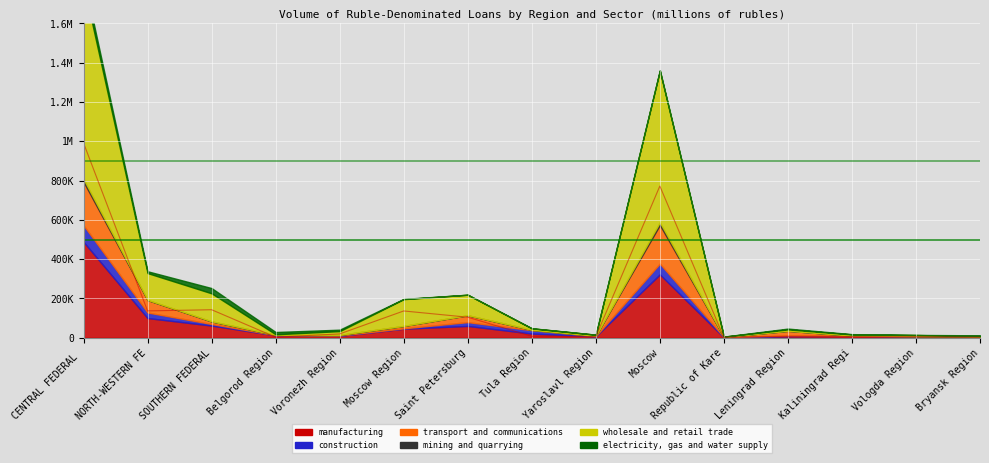

What is the sum of the wholesale and retail trade values at Belgorod Region and NORTH-WESTERN FEDERAL DISTRICT?

139513